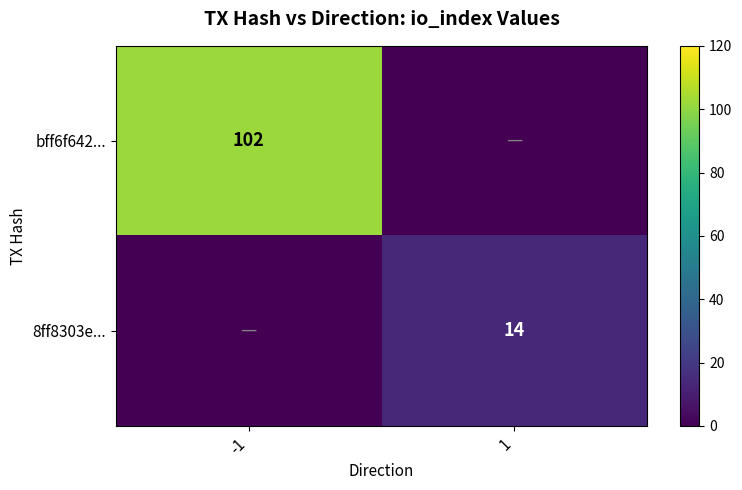

The value of bff6f642... at -1 is 102. True or false?

True